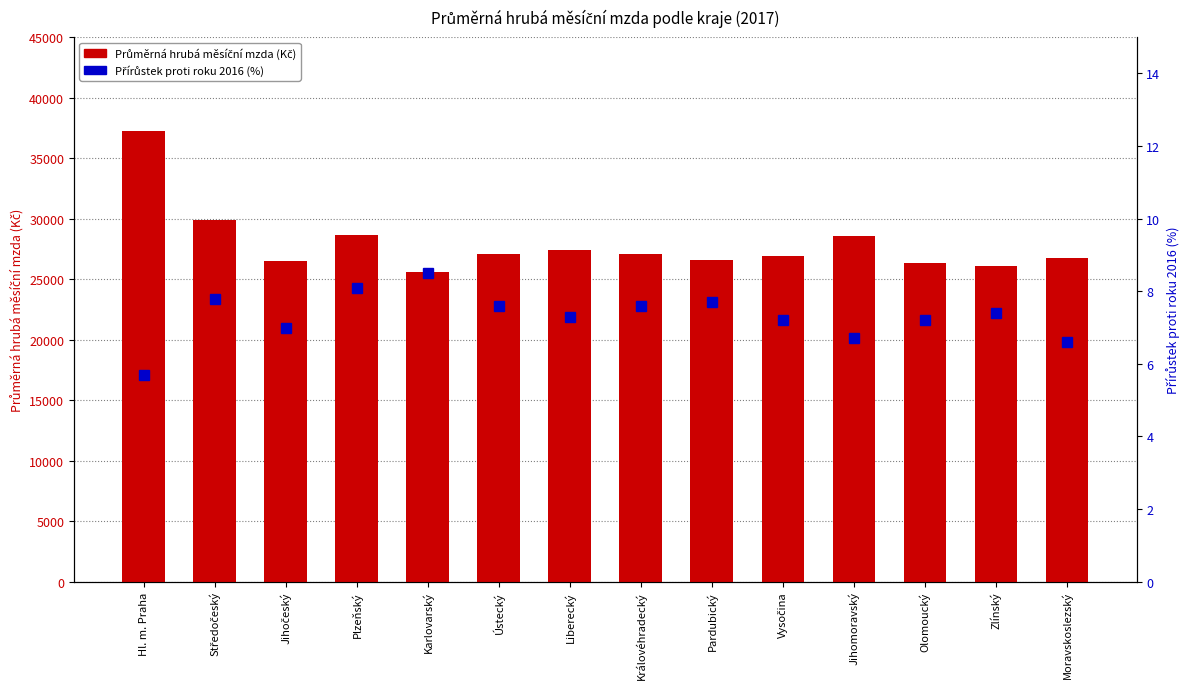

How many data points does each series have?

14